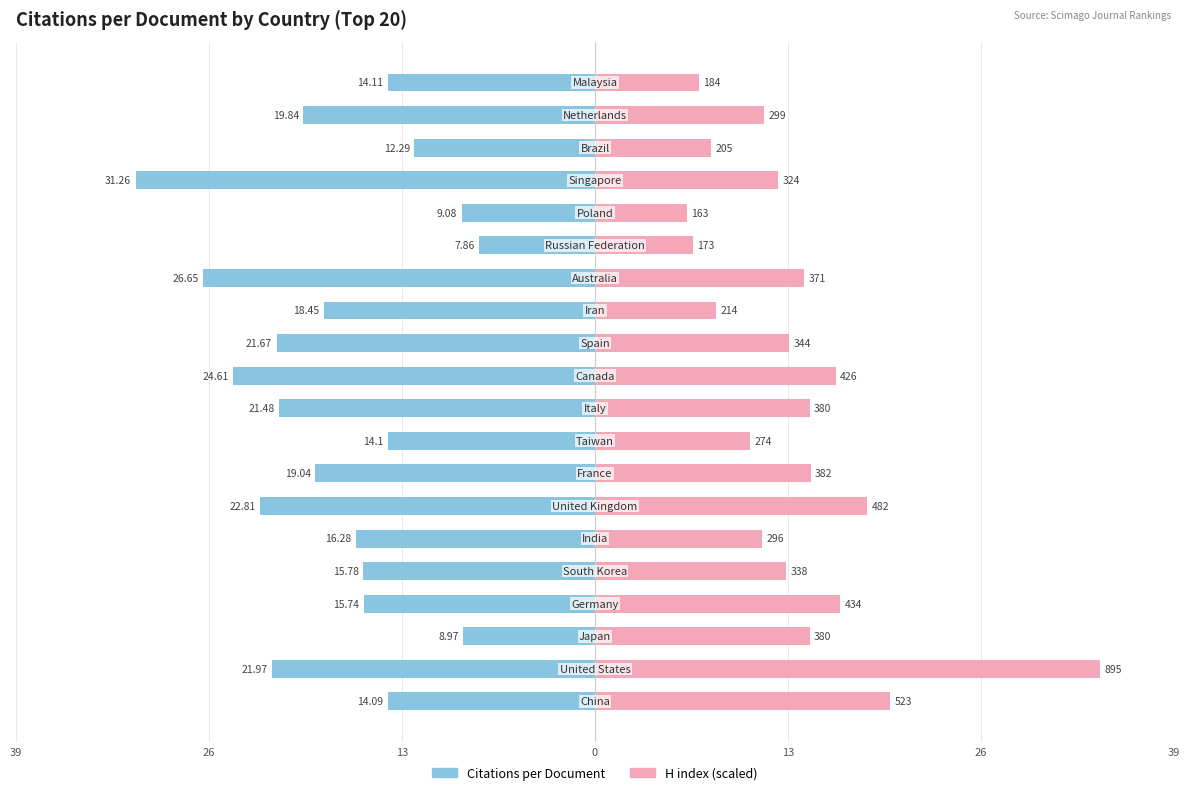

How many data points in Citations per Document are less than -16?

11